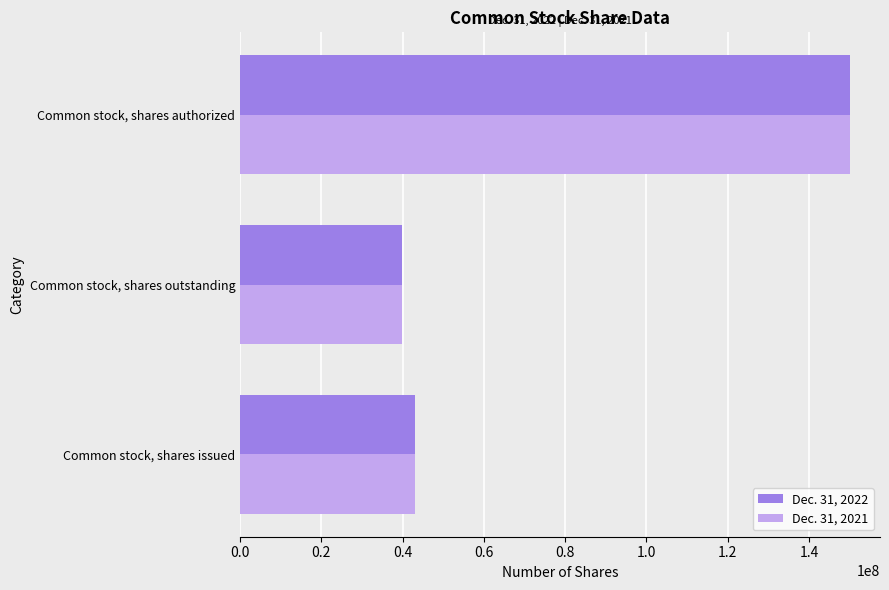

At how many categories does at least one series exceed 73299911?

1